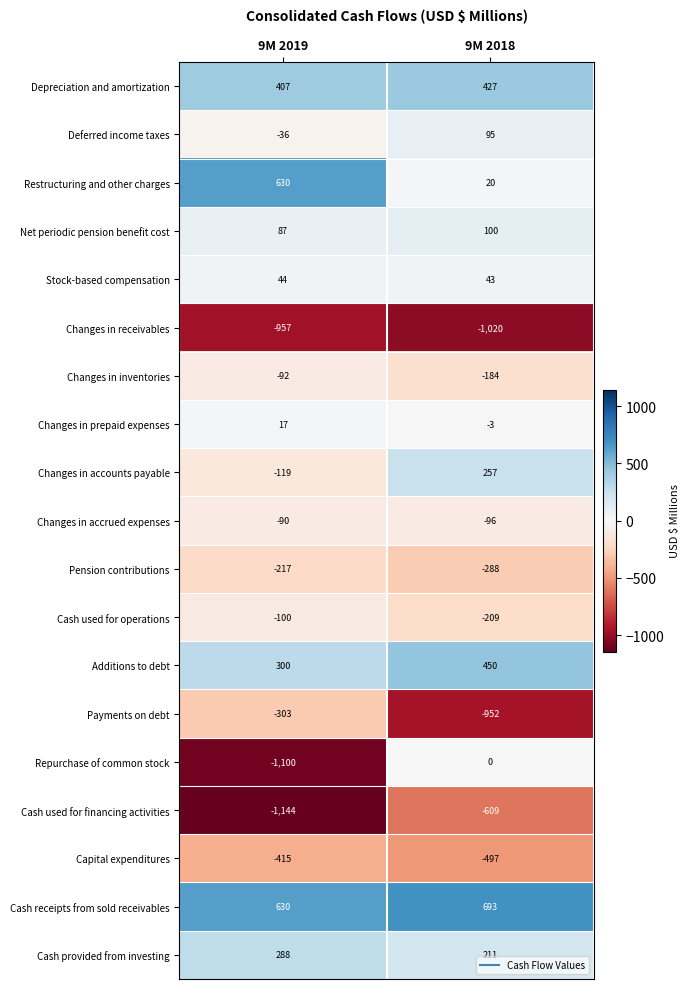

Between 9M 2019 and 9M 2018, which series saw the biggest shift?

Repurchase of common stock